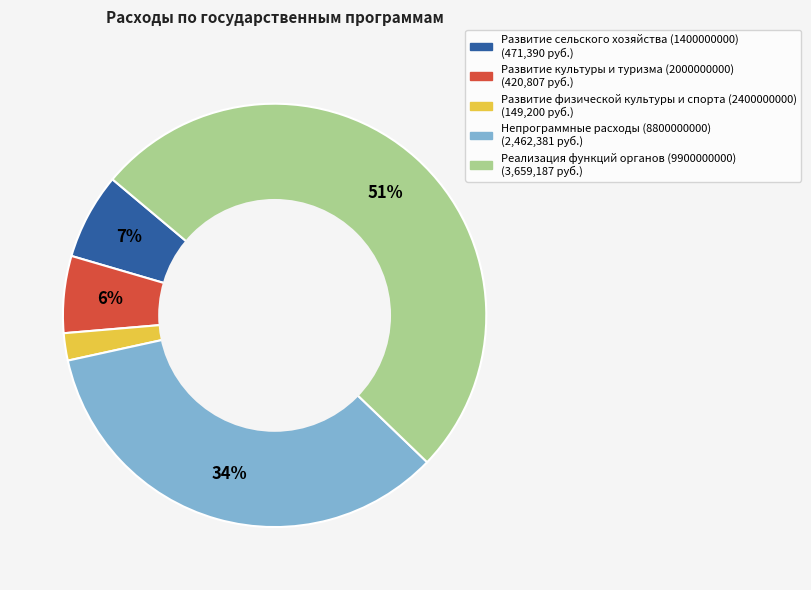

Combined, do Развитие культуры и туризма (2000000000) and Развитие физической культуры и спорта (2400000000) account for over 50%?

No